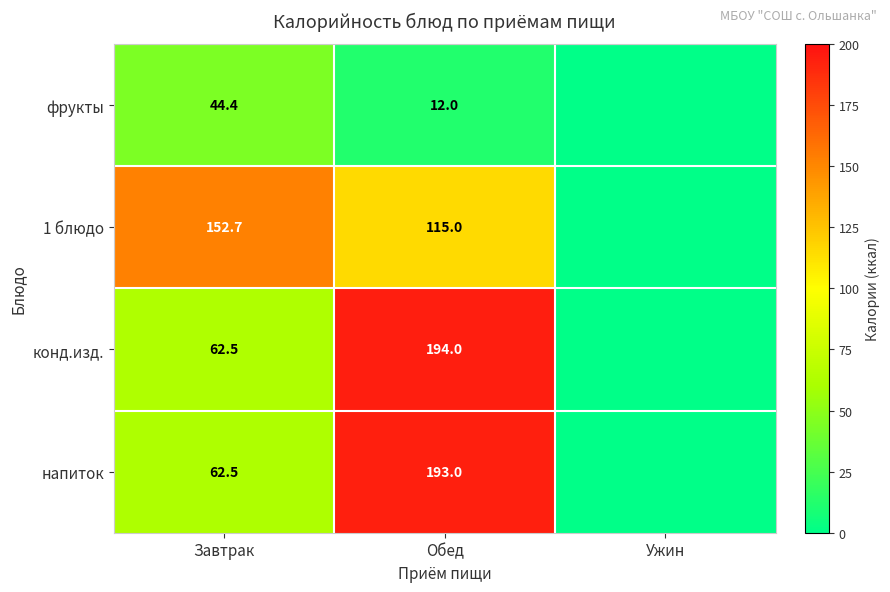

What is the total value across all series at Завтрак?

322.1